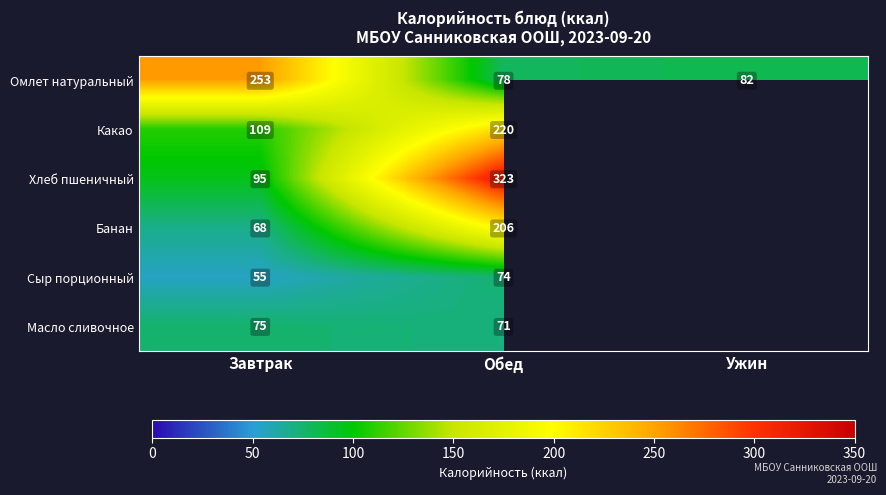

What is the spread (max minus min) of values at Завтрак?

198